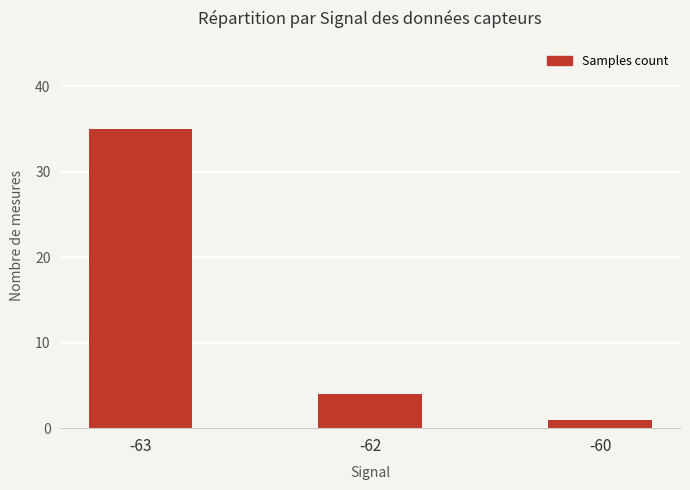

Are the bars grouped side by side (vs. stacked)?

No